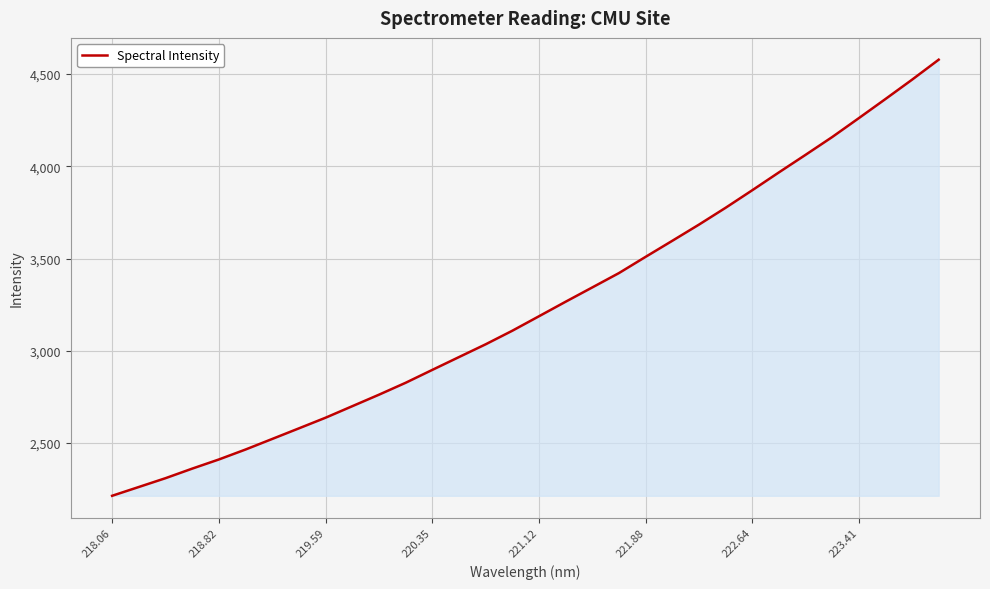

How many distinct data groups are displayed?

1